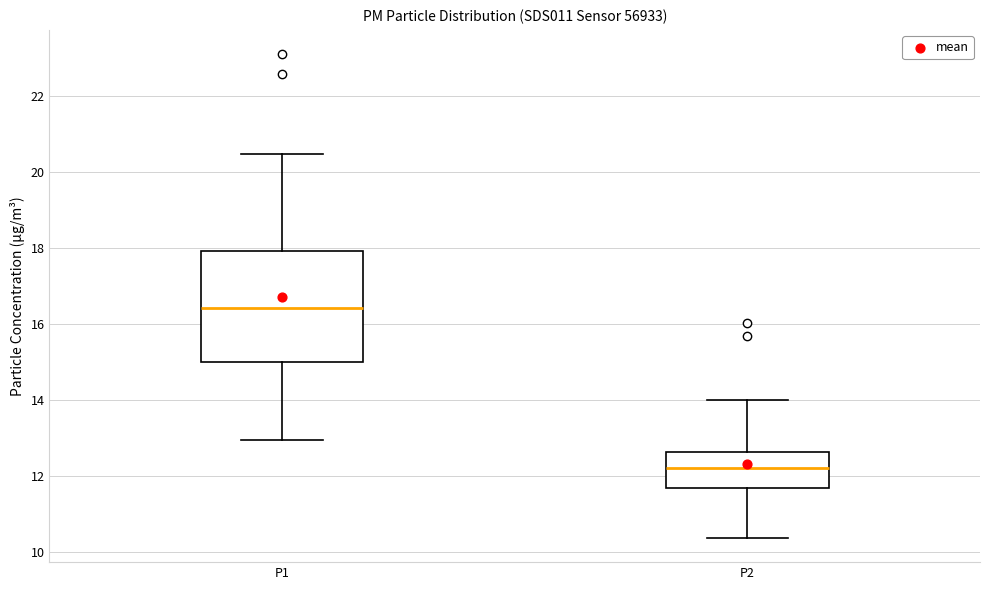

Reading left to right, read every box against the y-axis: the position of its median line, the range the box covers, and the ends of its whiskers. The values are not printed on the chart, so give them approximately, as read against the axis.

P1: median 16.4, box 15.0 to 18.0, whiskers 13.0 to 20.4
P2: median 12.2, box 11.8 to 12.6, whiskers 10.4 to 14.0